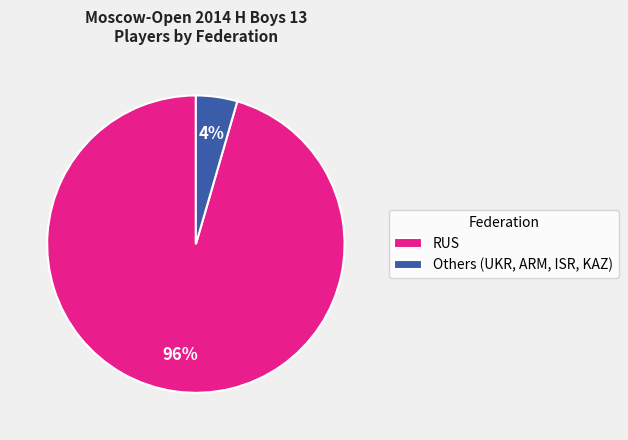

What is the majority slice?

RUS